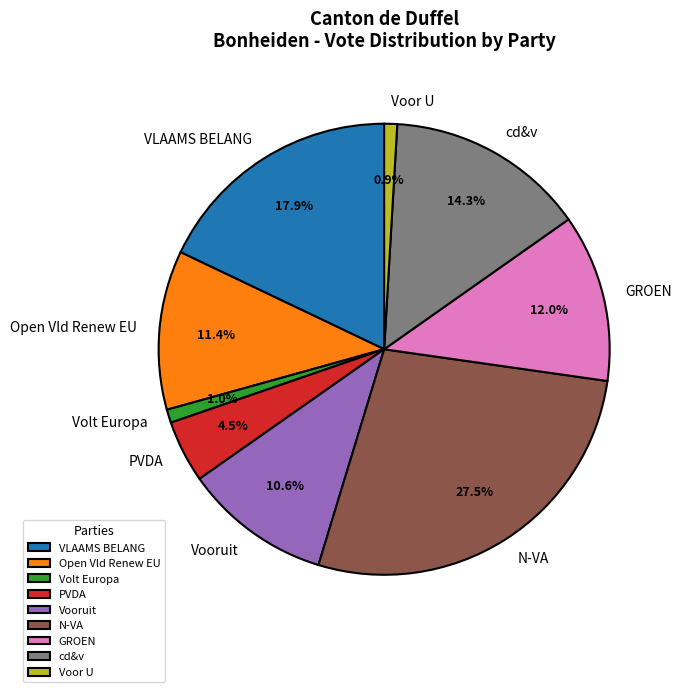

Between Voor U and PVDA, which is larger?

PVDA